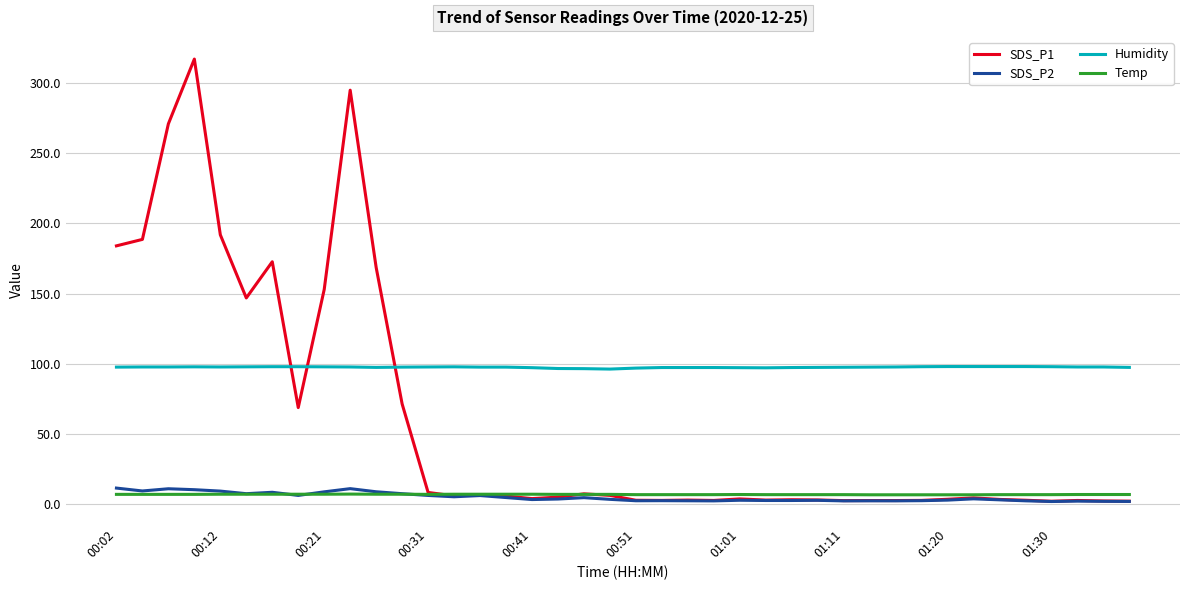

Which series has the largest range (max minus min)?

SDS_P1